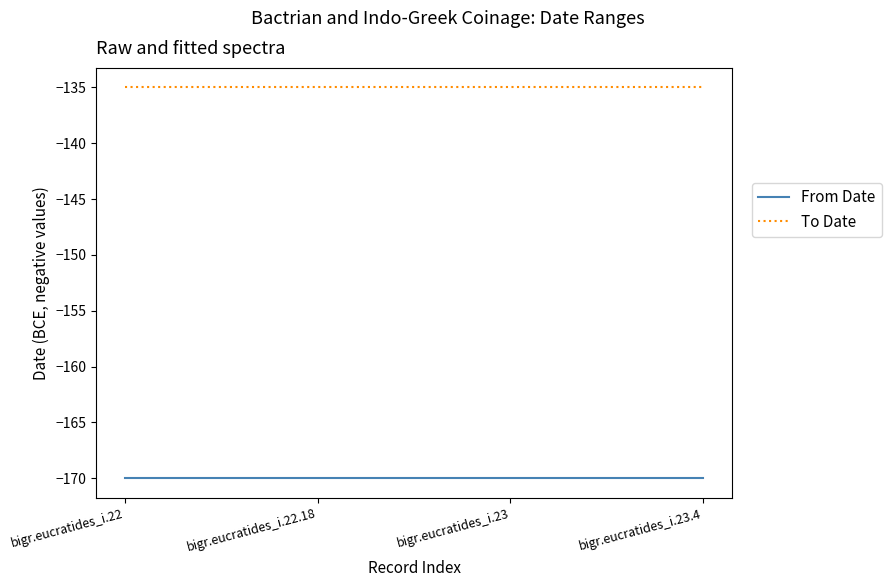

True or false: To Date and From Date intersect in this chart.

False